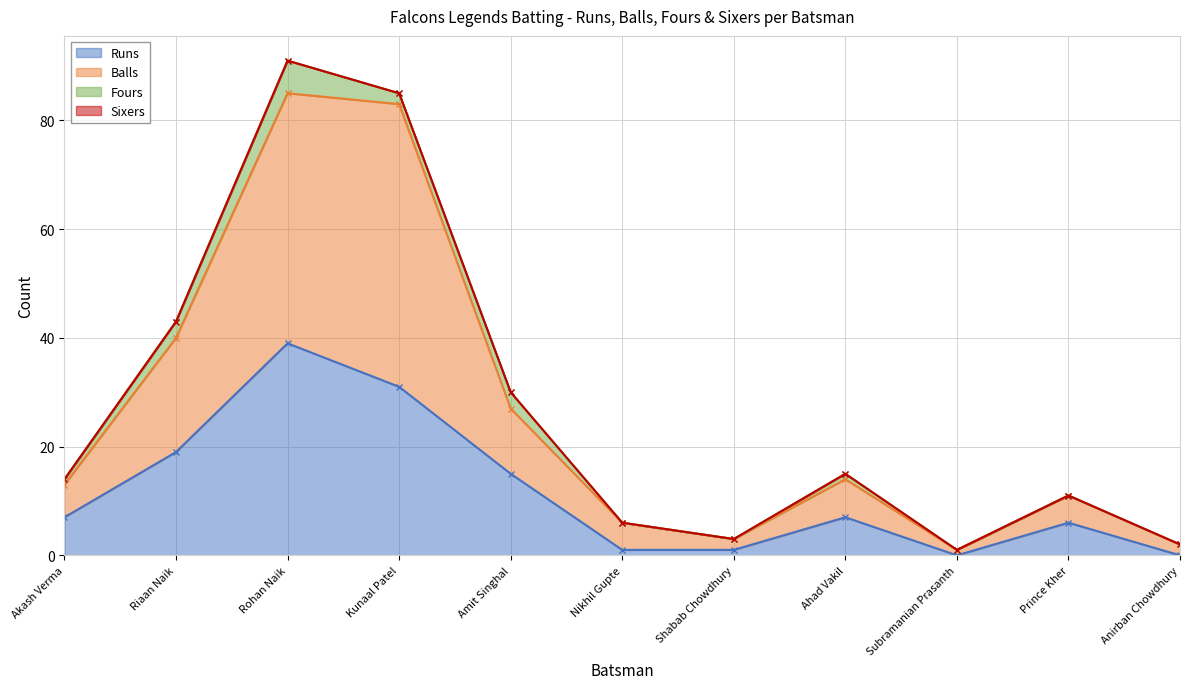

Rank the categories by Runs value from lowest to highest.

Subramanian Prasanth, Anirban Chowdhury, Nikhil Gupte, Shabab Chowdhury, Prince Kher, Akash Verma, Ahad Vakil, Amit Singhal, Riaan Naik, Kunaal Patel, Rohan Naik